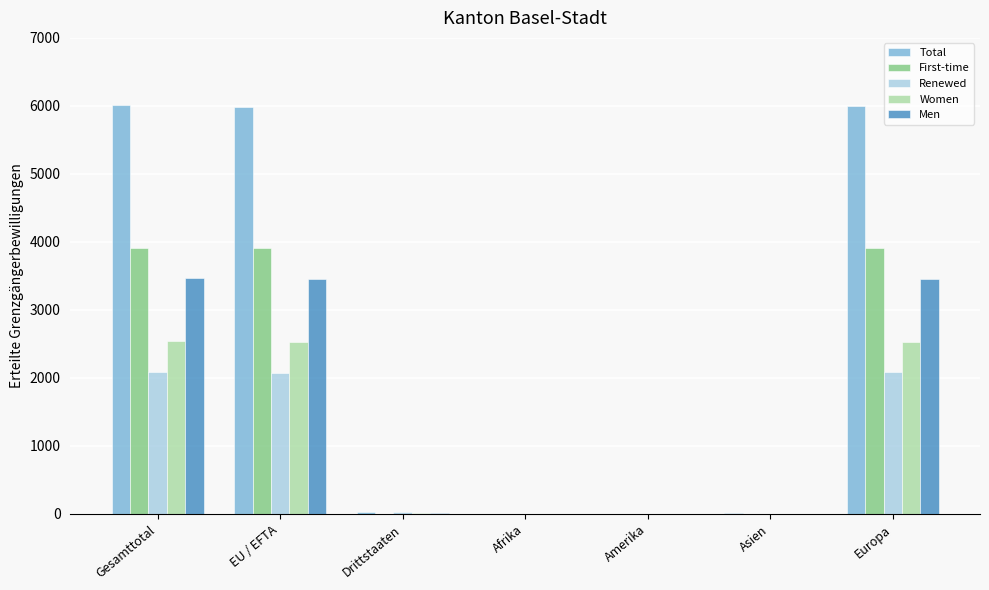

What is the sum of all Renewed values?

6282